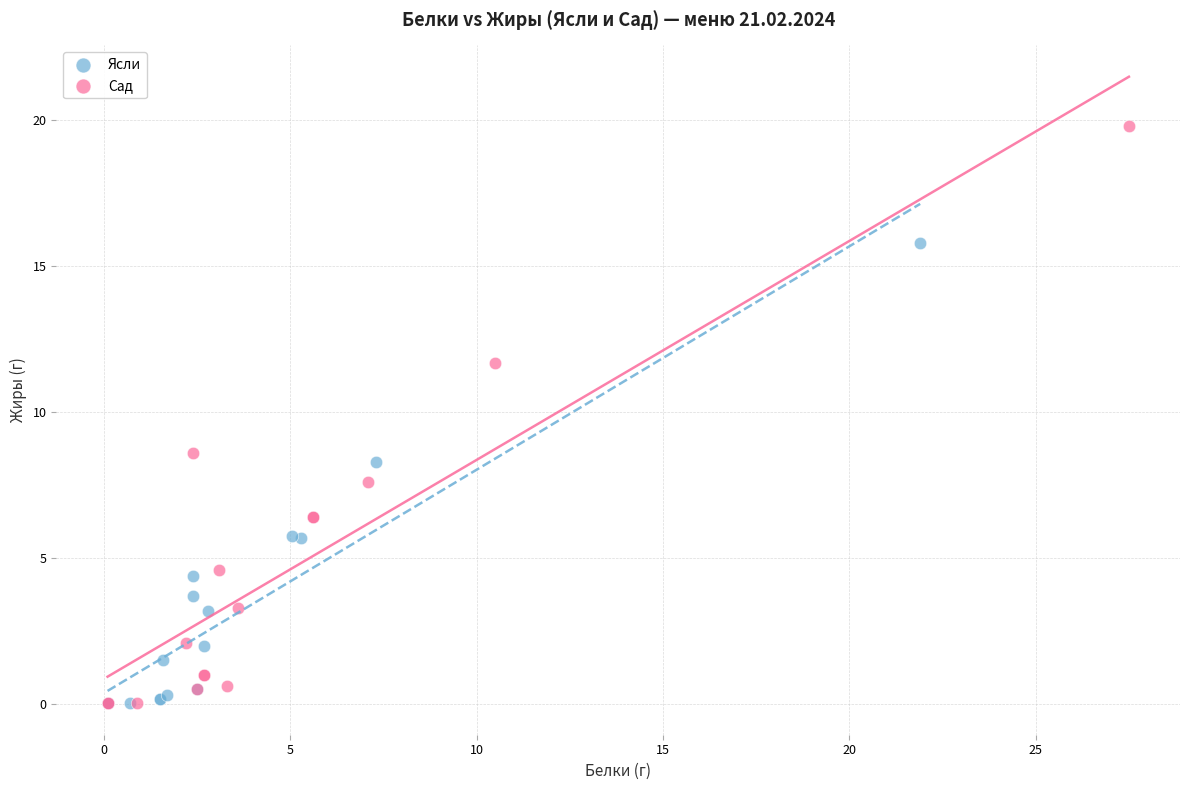

Which series reaches the maximum Y coordinate?

Сад